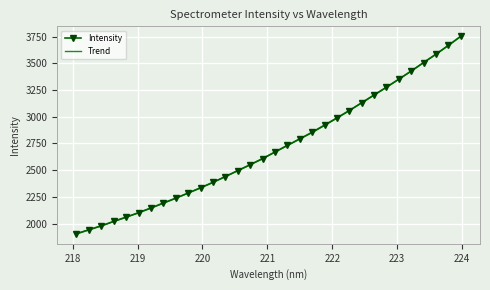

Which category has the highest value across all series?

223.9802